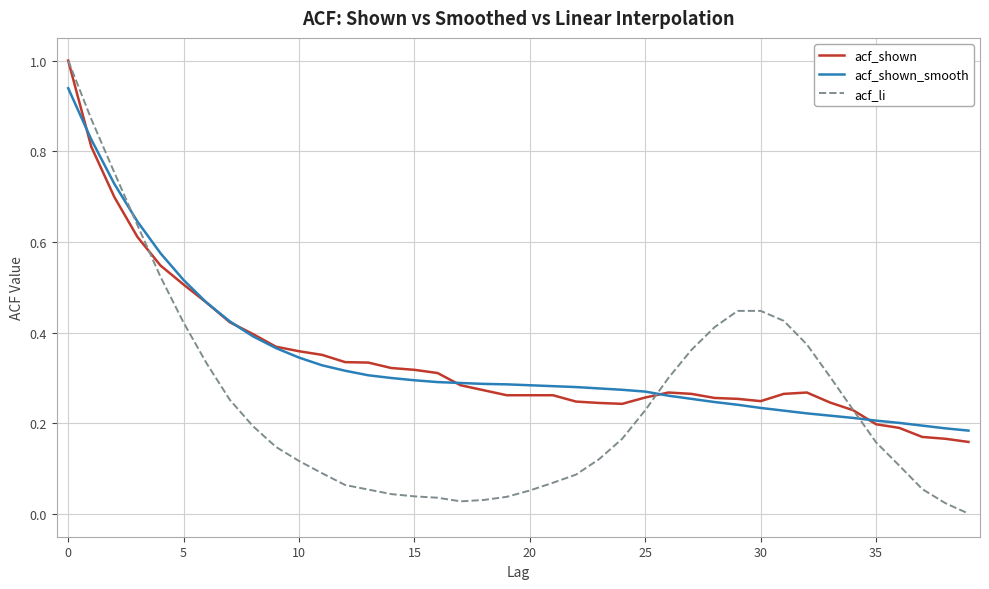

Which series has the largest range (max minus min)?

acf_li